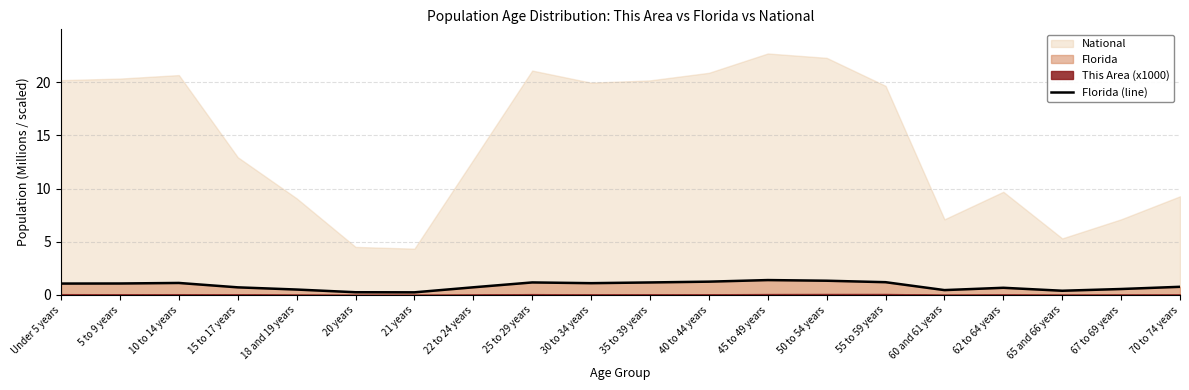

How many lines are shown in the chart?

1